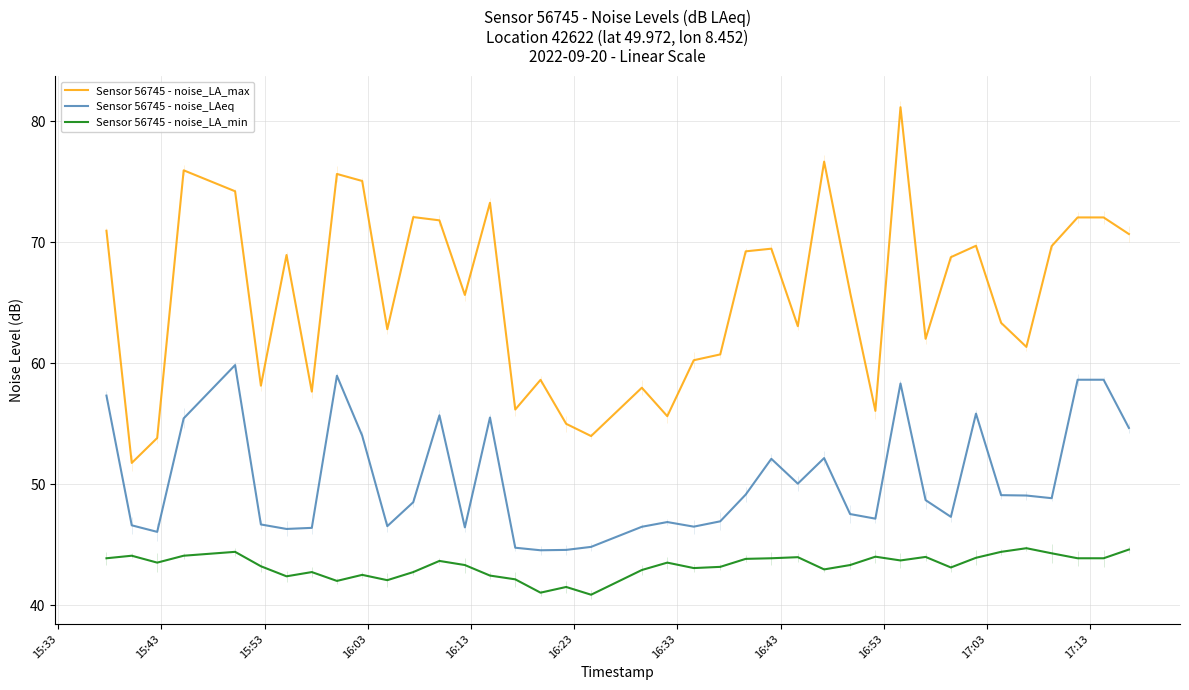

How many values in the Sensor 56745 - noise_LA_min series exceed 43?

26